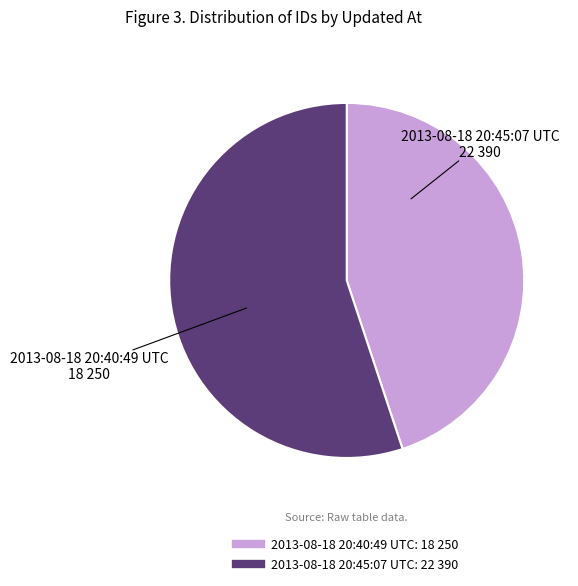

Is the sum of 2013-08-18 20:40:49 UTC and 2013-08-18 20:45:07 UTC greater than half?

Yes